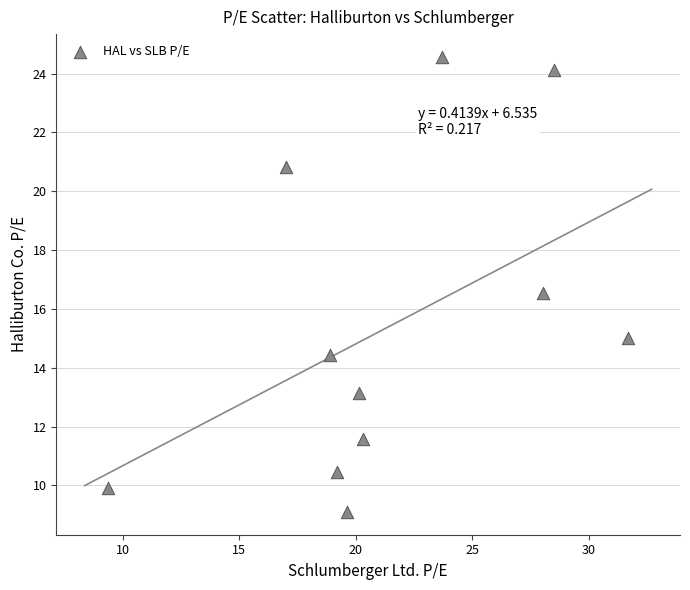

What is the range of X values (max minus min)?

22.3